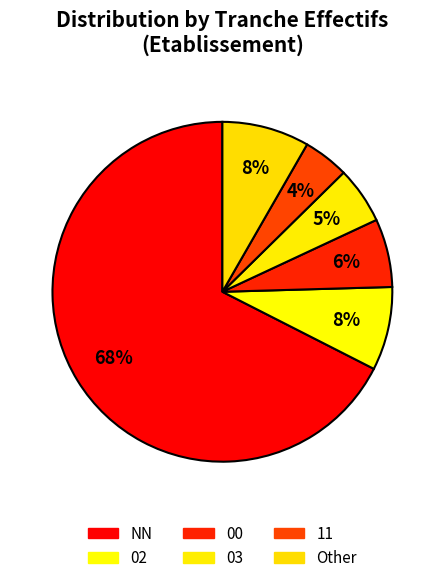

Count the number of slices in the pie.

6